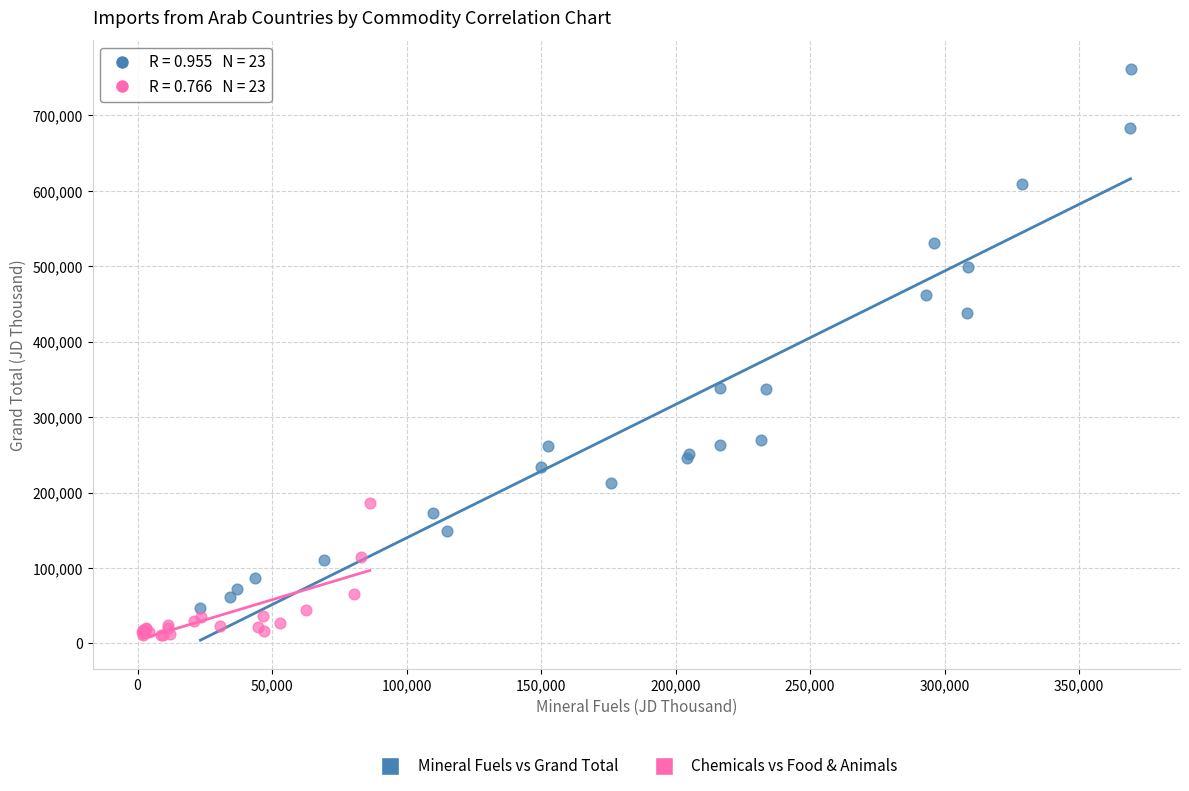

Which series has the largest Y range (max minus min)?

Mineral Fuels vs Grand Total